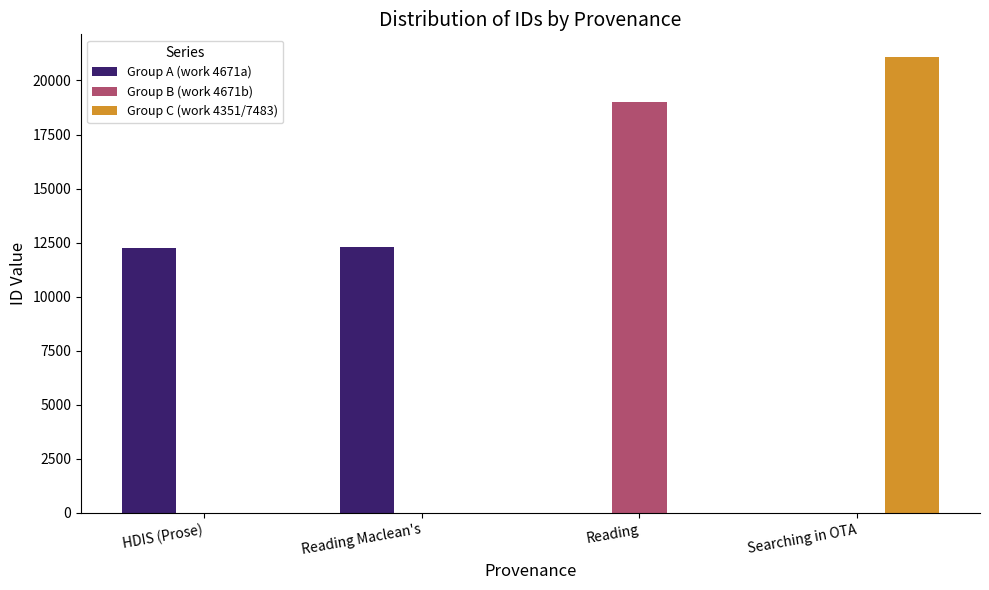

What is the highest value of the Group C (work 4351/7483) series?

21079